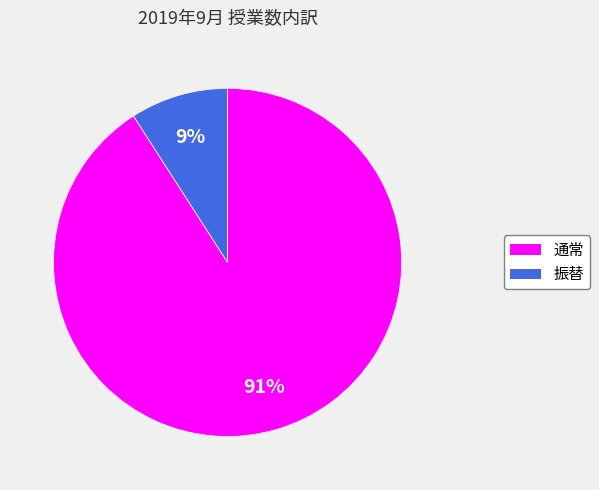

How many slices are in this pie chart?

2